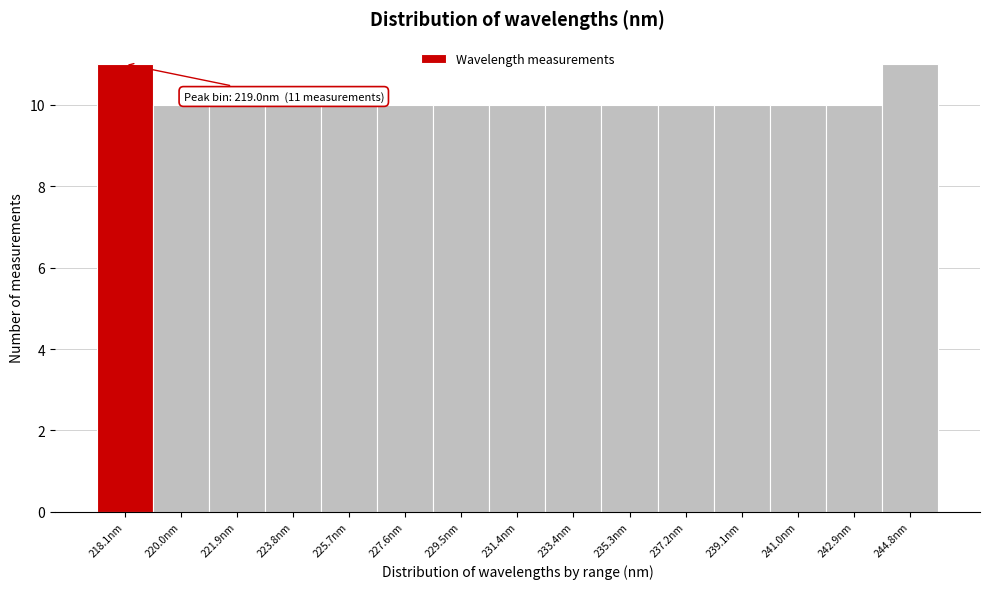

Reading left to right, transcribe all the data shown in this chart.

11	10	10	10	10	10	10	10	10	10	10	10	10	10	11